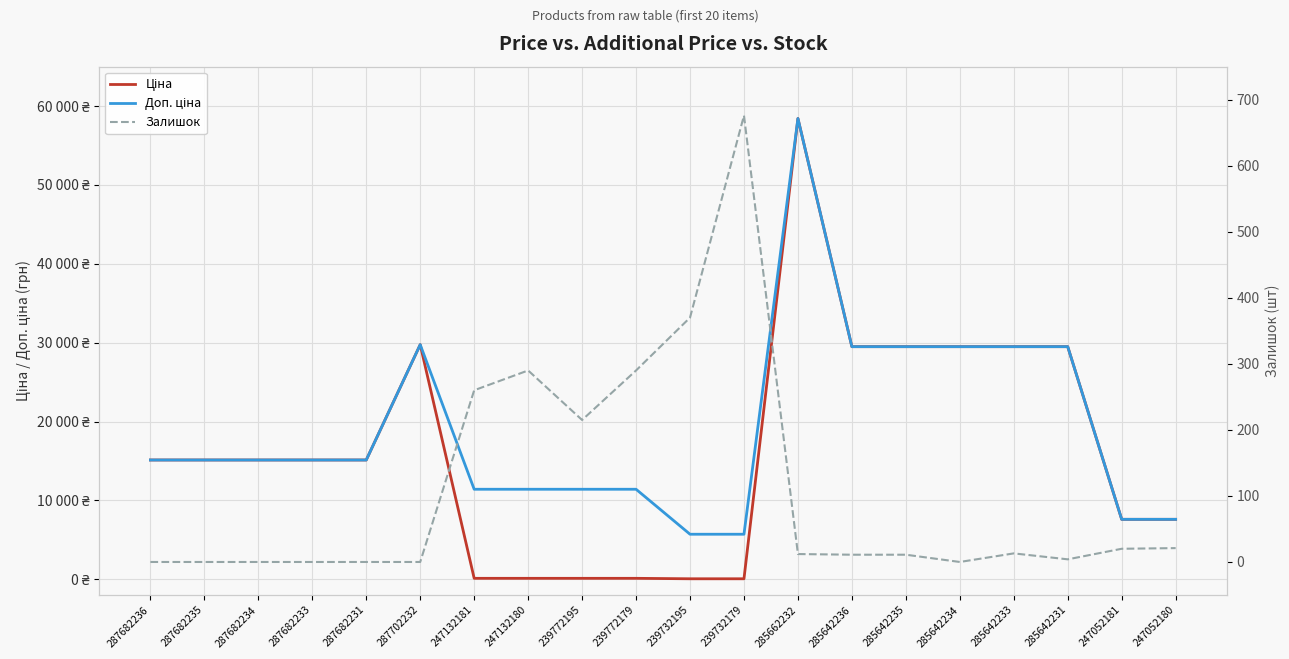

Count the number of data series in this chart.

3